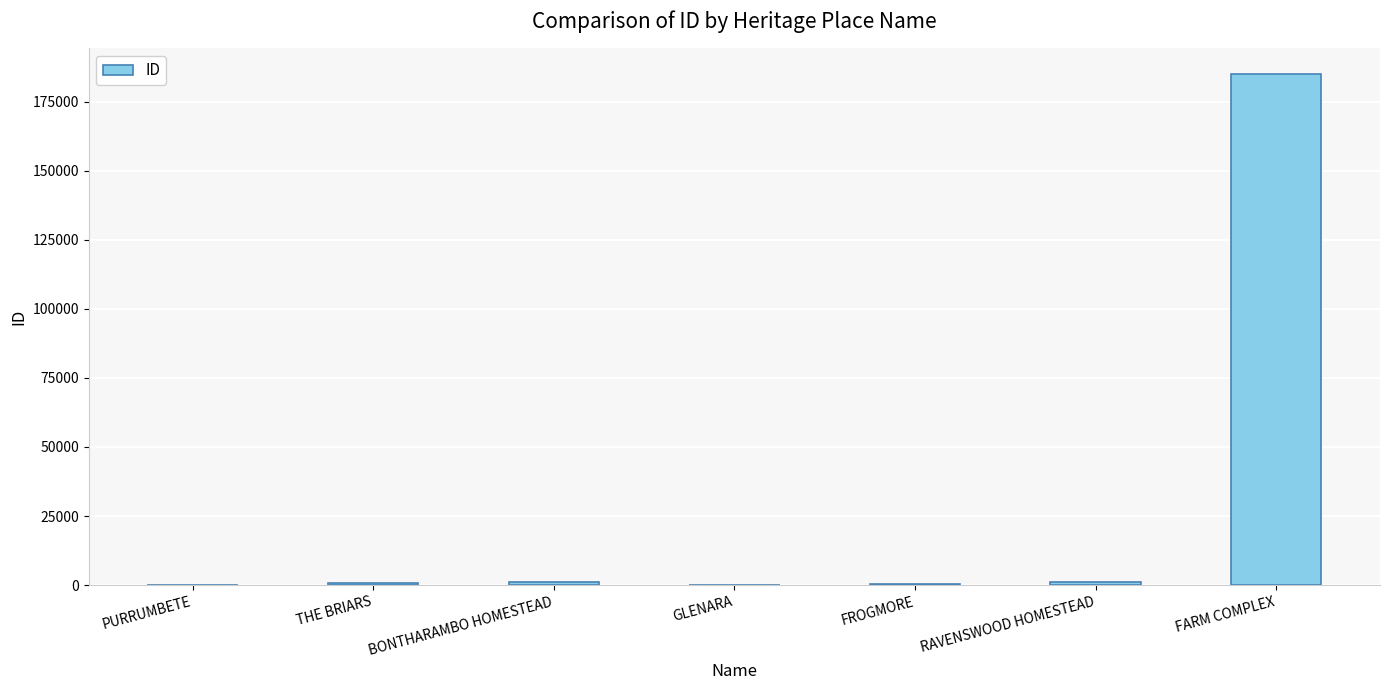

Is it true that the value at FROGMORE is 512?

True